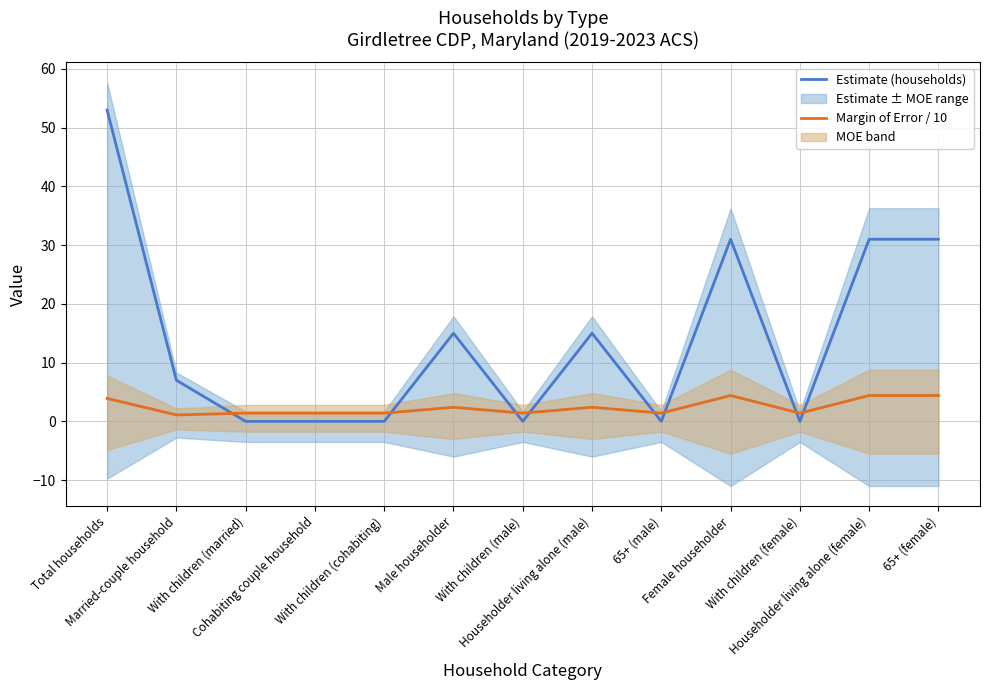

Which series has the largest range (max minus min)?

Estimate (households)